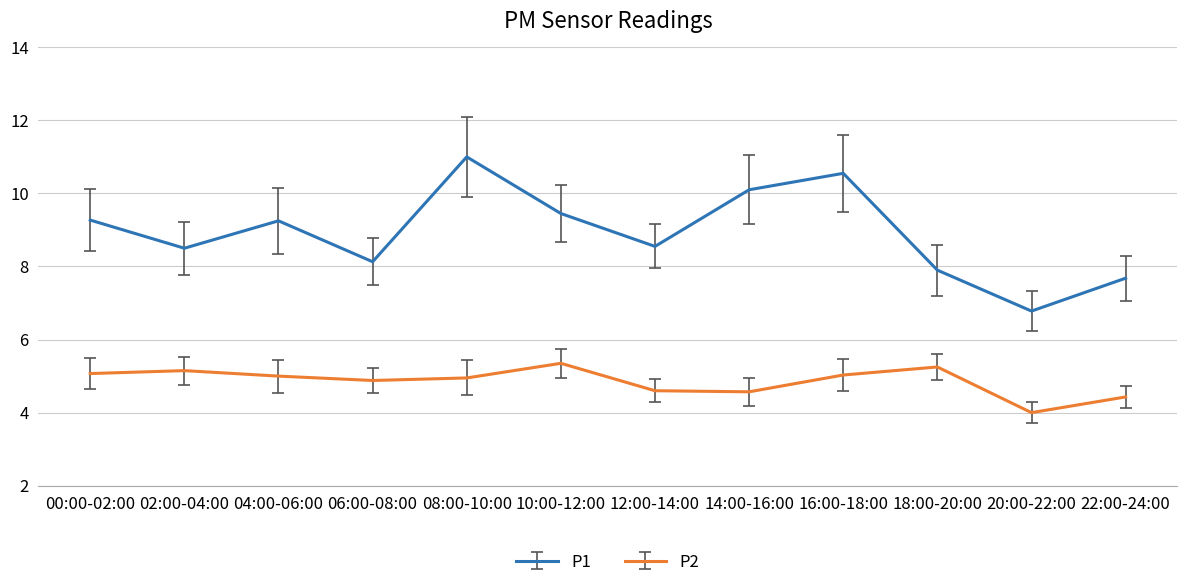

How many lines are shown in the chart?

2